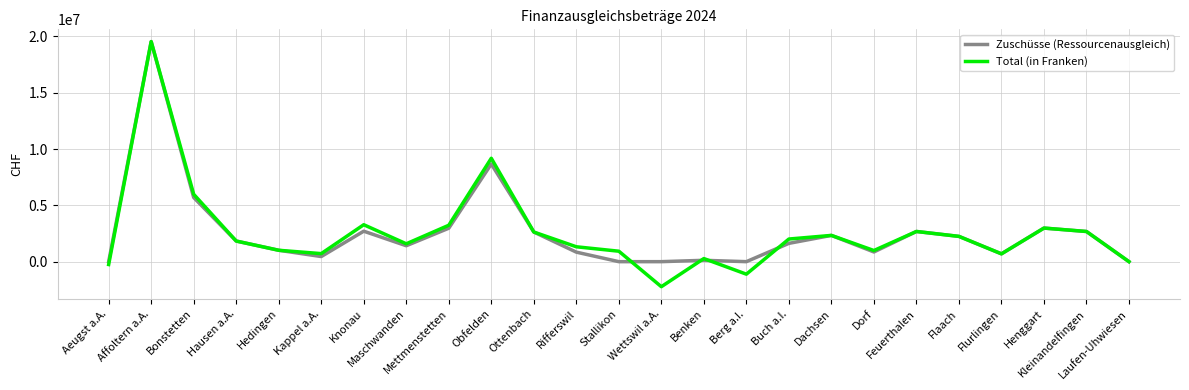

Which series has the largest range (max minus min)?

Total (in Franken)